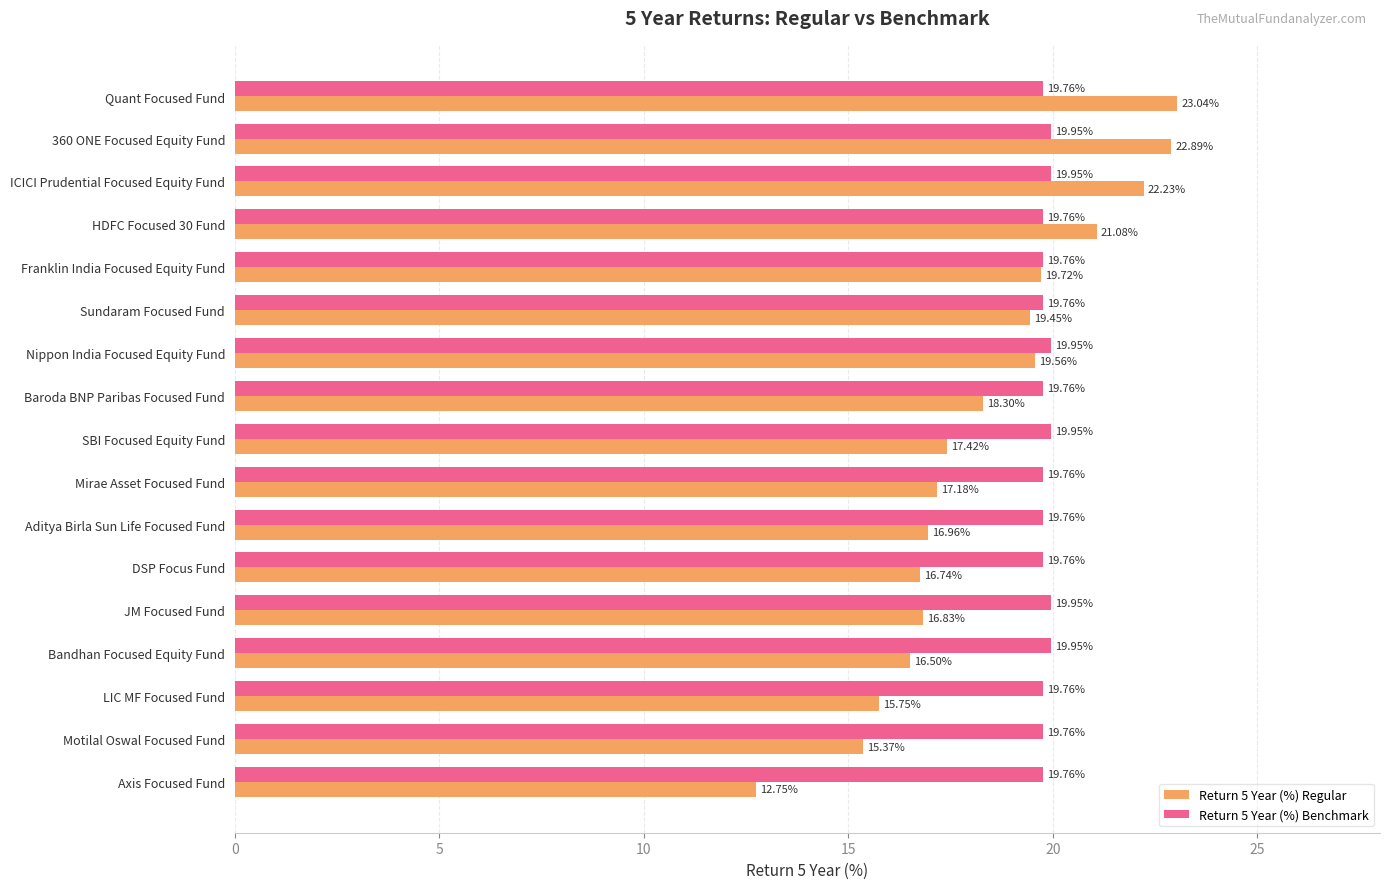

Rank the series by their maximum value, from lowest to highest.

Return 5 Year (%) Benchmark, Return 5 Year (%) Regular